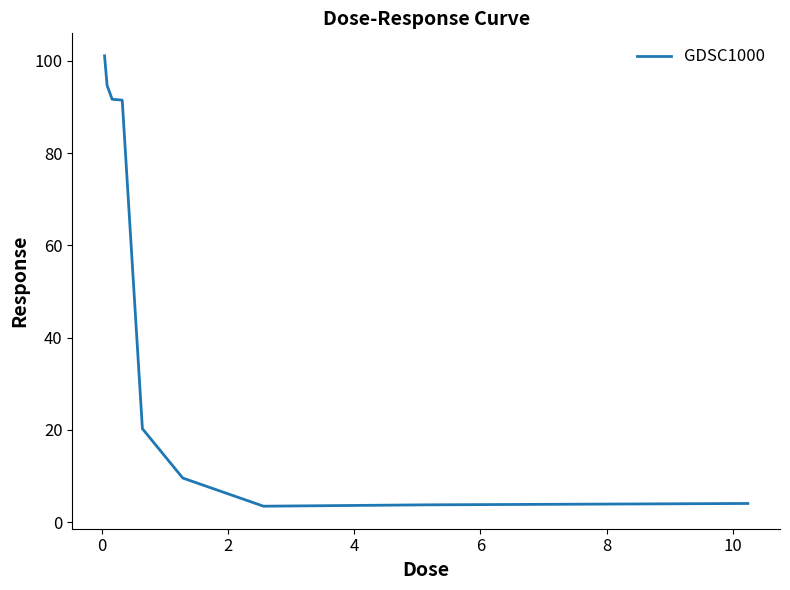

What is the greatest value displayed?

101.1